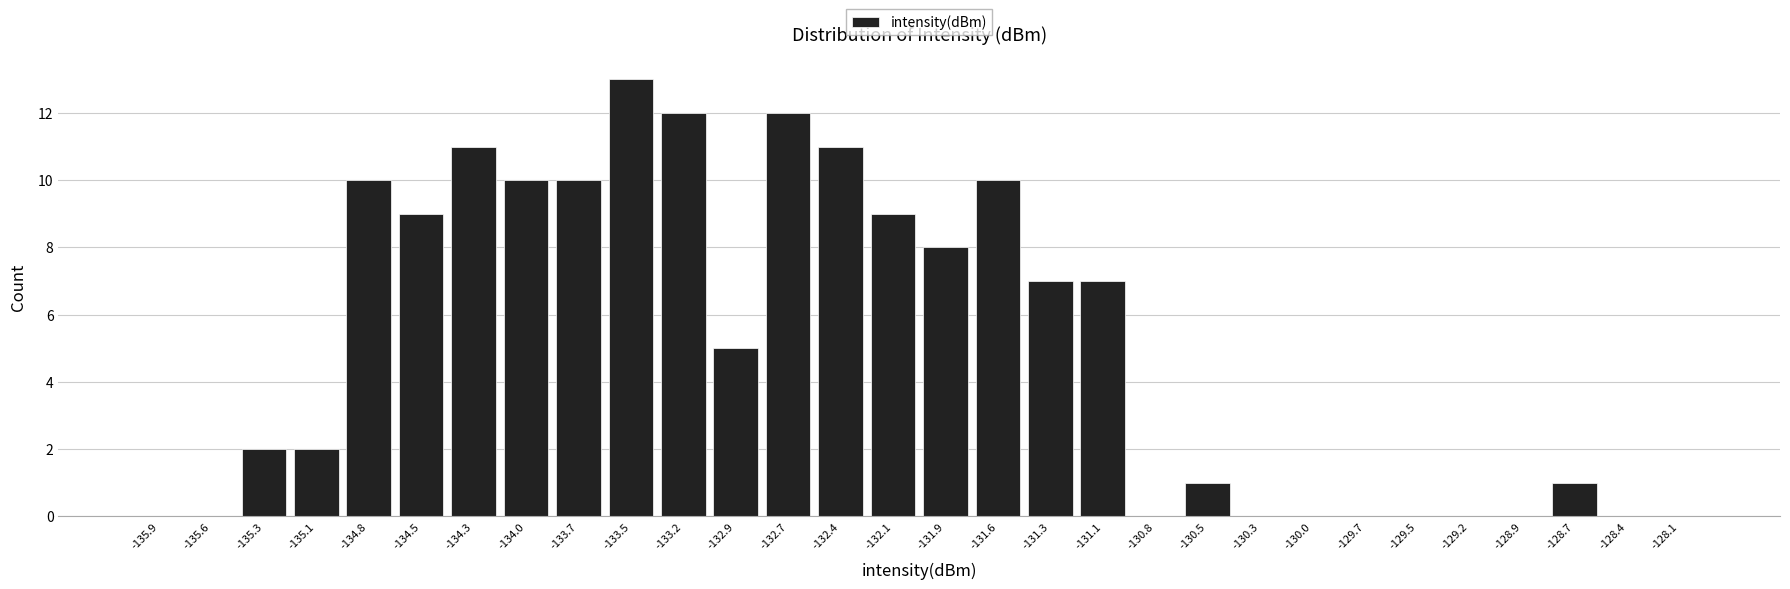

How tall is the bar that spans -133.05 to -132.80 on the x-axis? Neither the bar edges nor the heights are printed on the chart, so give them approximately, as read against the axes.

5